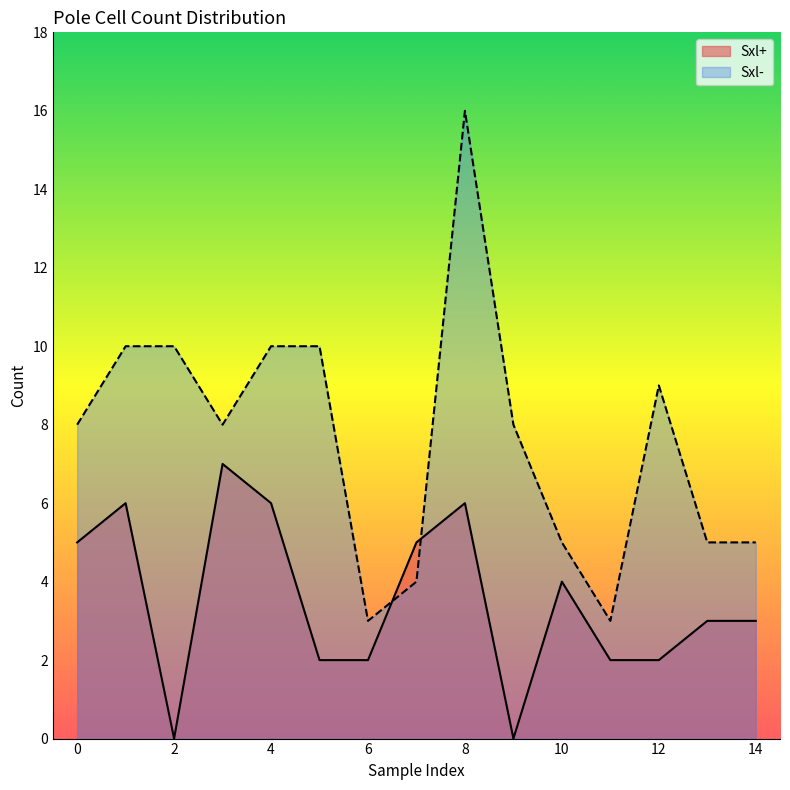

How many lines are shown in the chart?

2